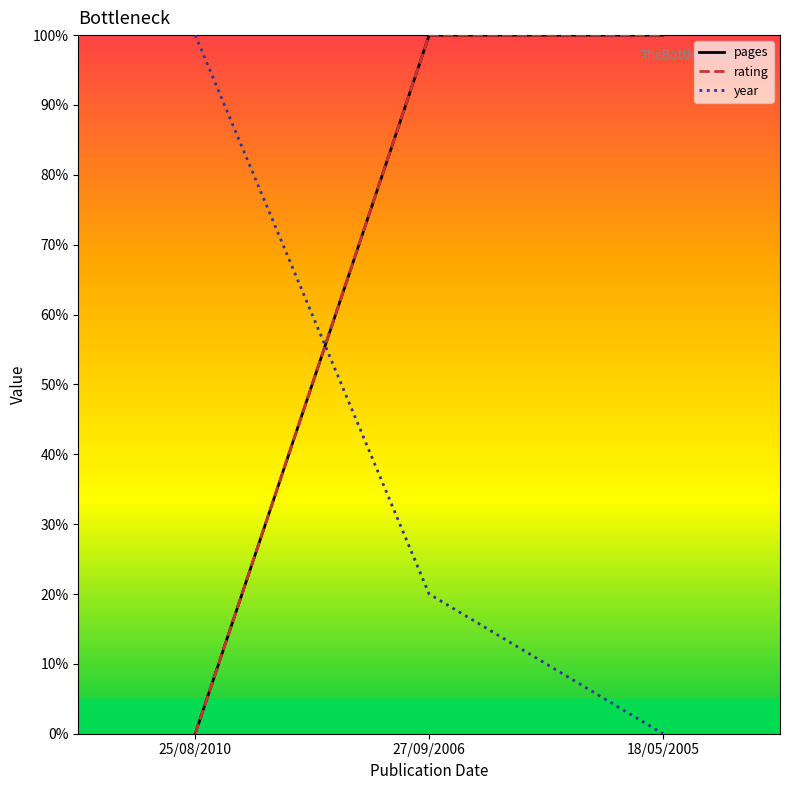

True or false: rating has a value of 170 at 27/09/2006.

False